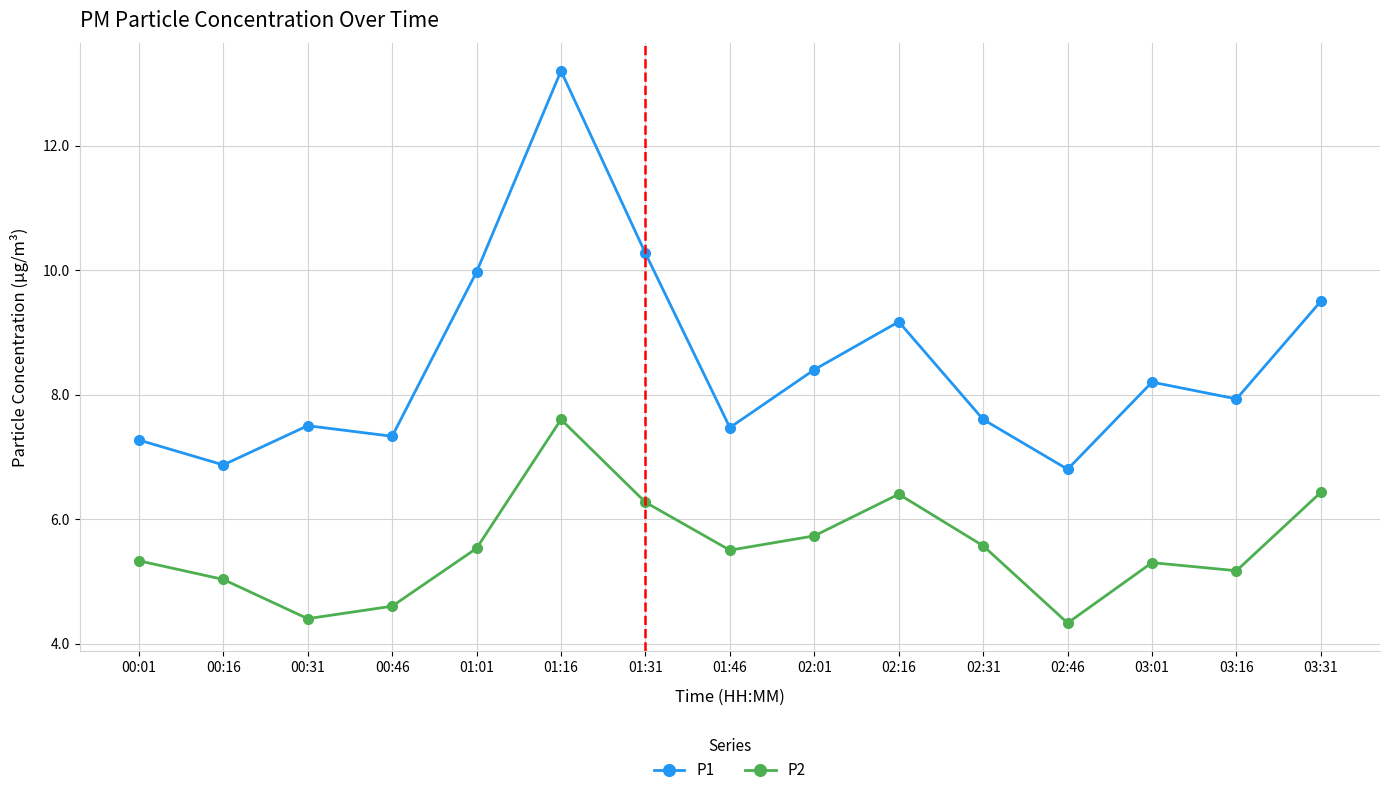

Which series has the largest total across all categories?

P1